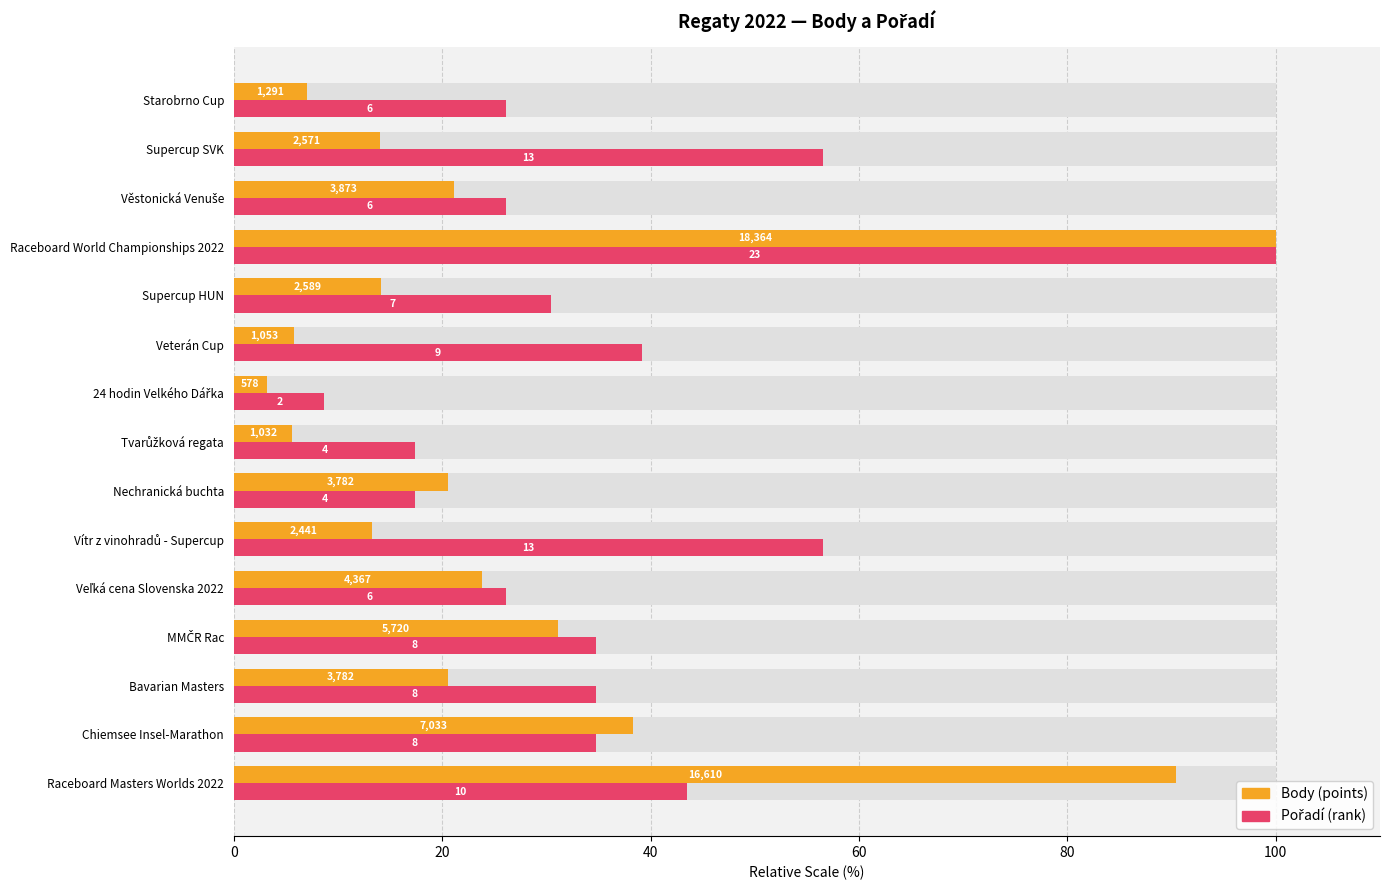

How many groups of bars are there?

15